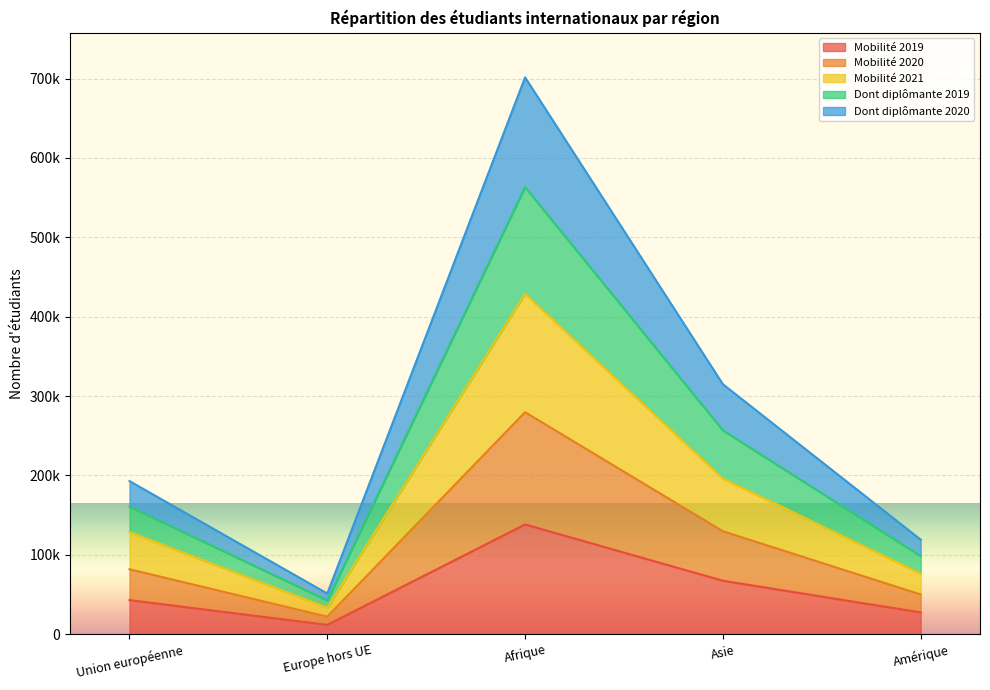

The Dont diplômante 2019 series shows 42300 at Europe hors UE. True or false?

True